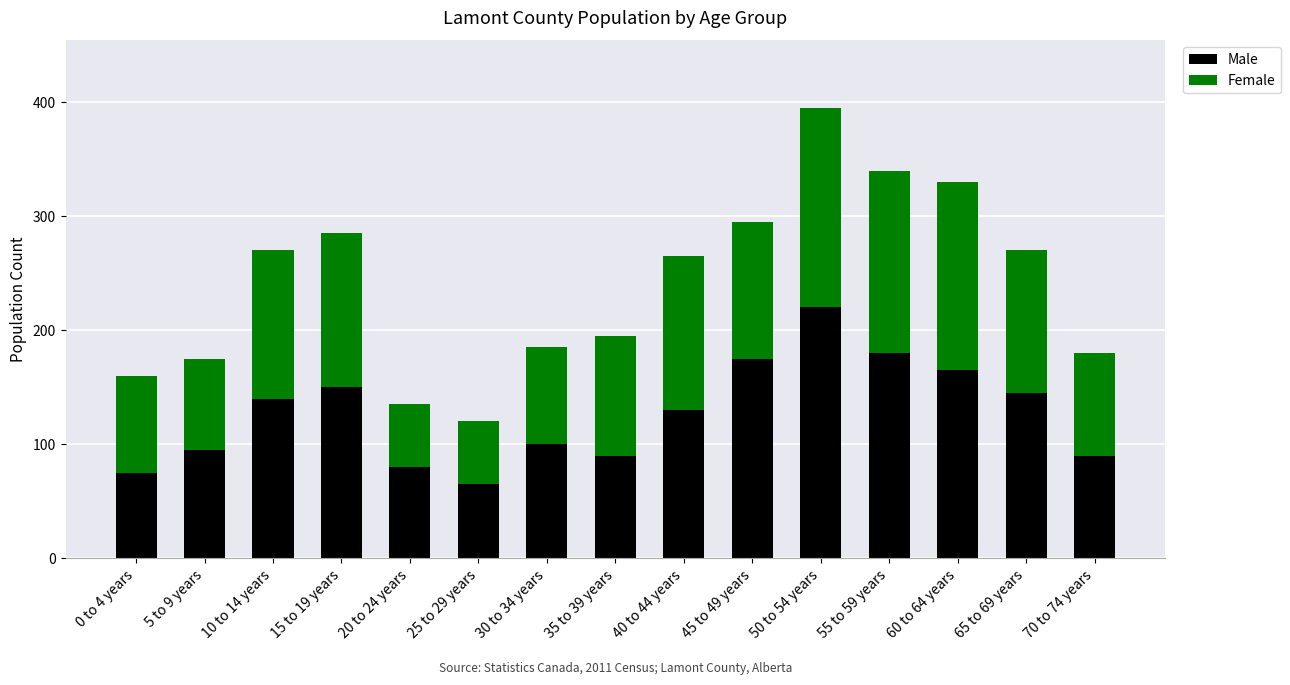

Does the chart contain stacked bars?

Yes